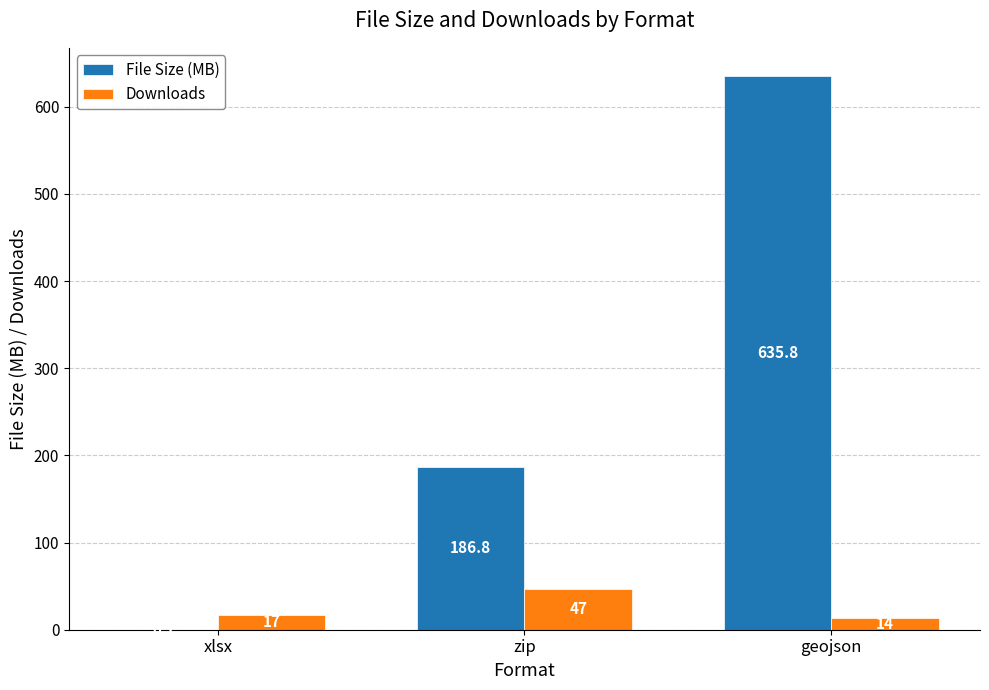

Which series has the largest range (max minus min)?

File Size (MB)